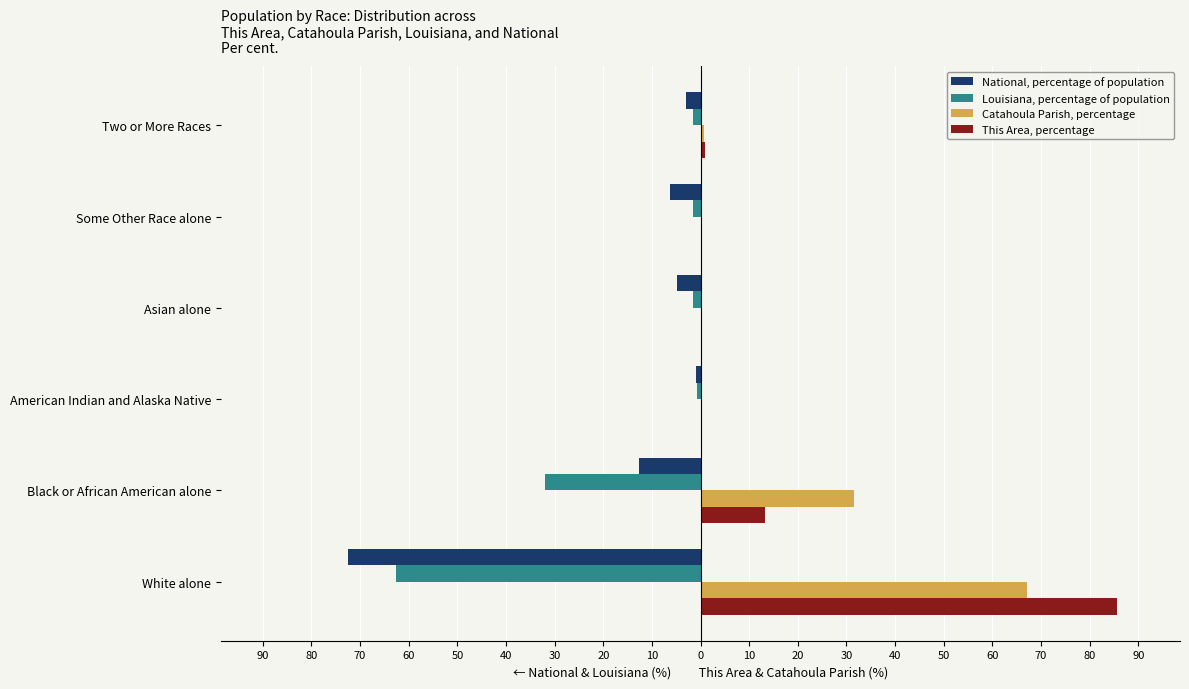

What are all the series names shown in the legend?

National, percentage of population, Louisiana, percentage of population, Catahoula Parish, percentage, This Area, percentage